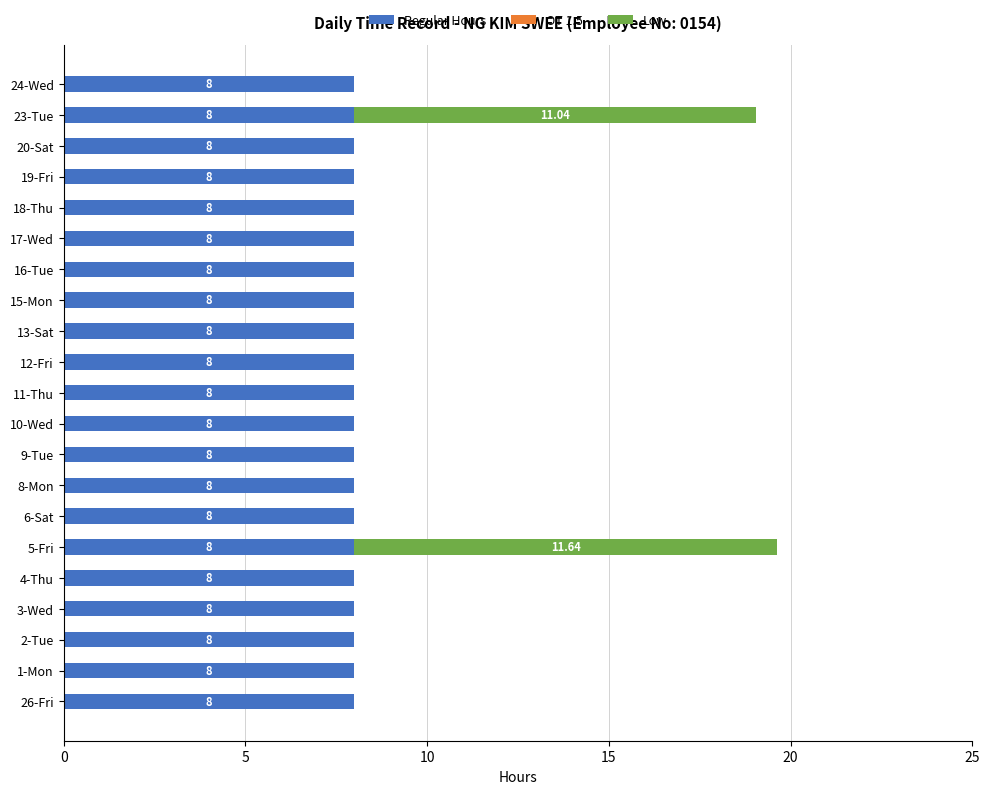

What is the total value across all series at 12-Fri?

8.0